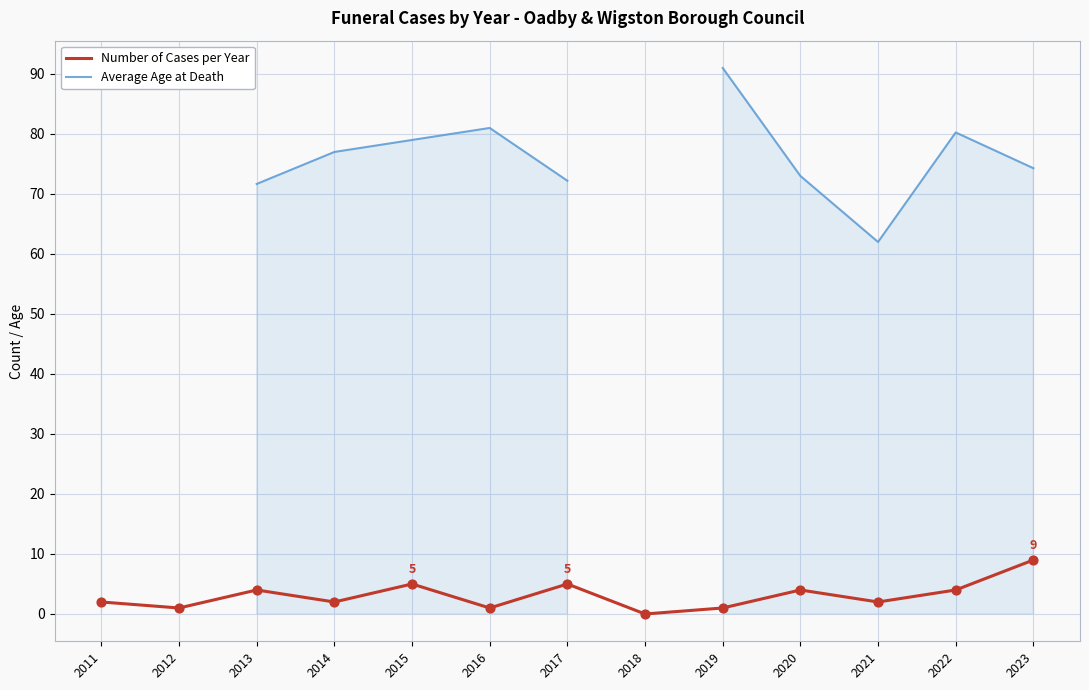

What are all the series names shown in the legend?

Number of Cases per Year, Average Age at Death